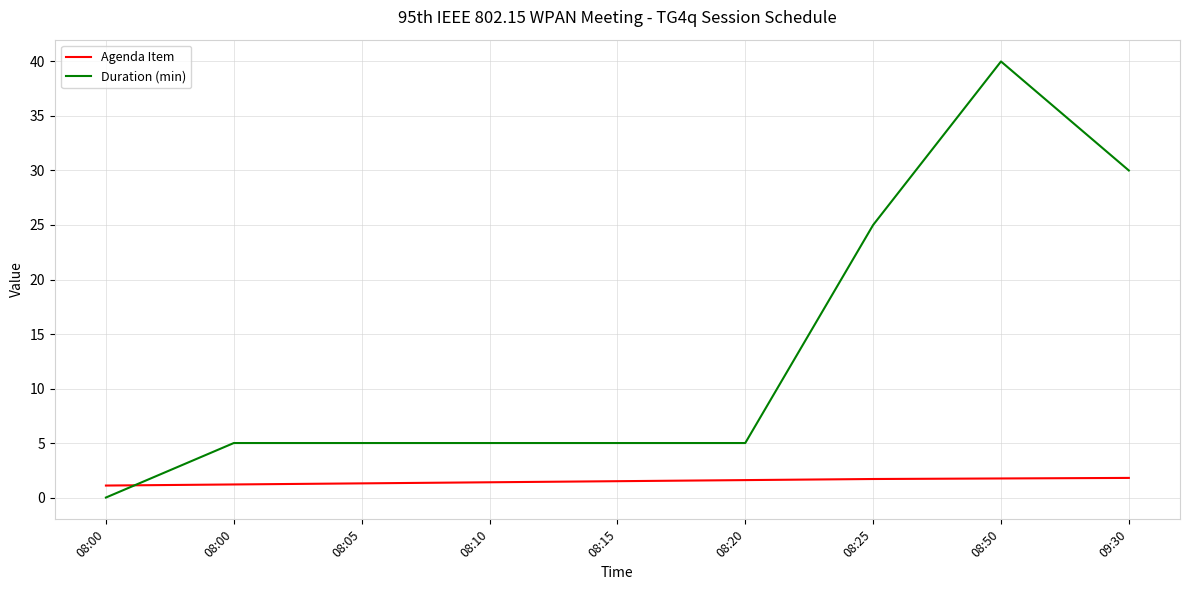

What are all the series names shown in the legend?

Agenda Item, Duration (min)